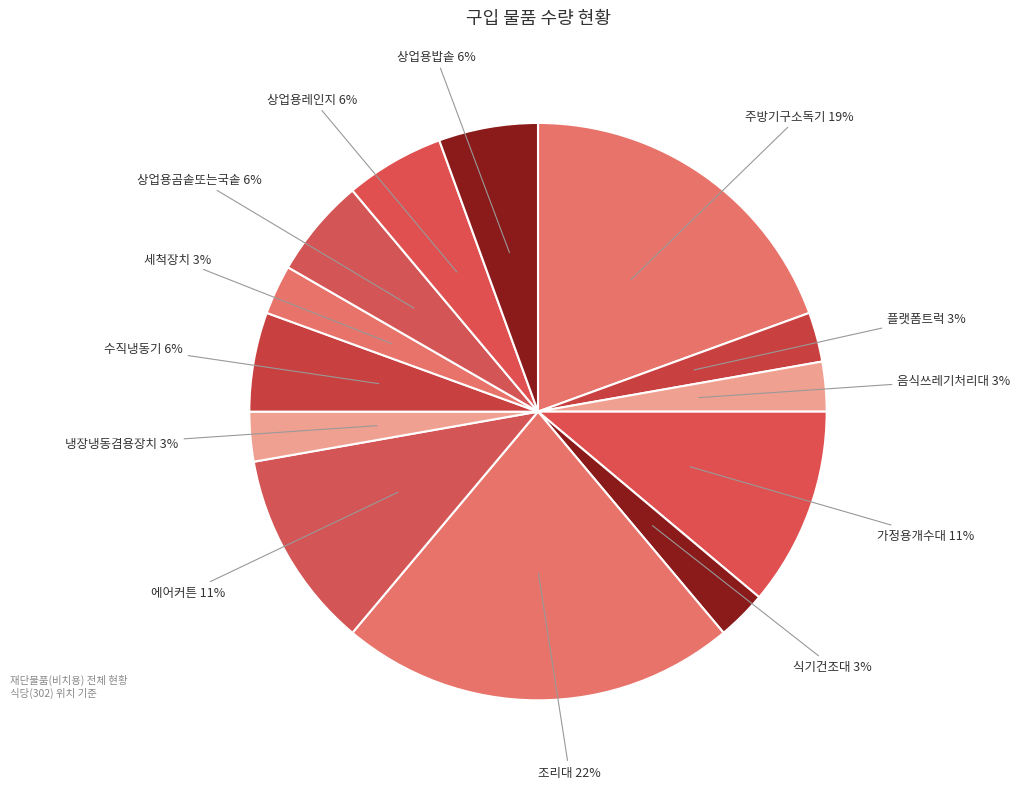

What is the largest slice in the pie chart?

조리대